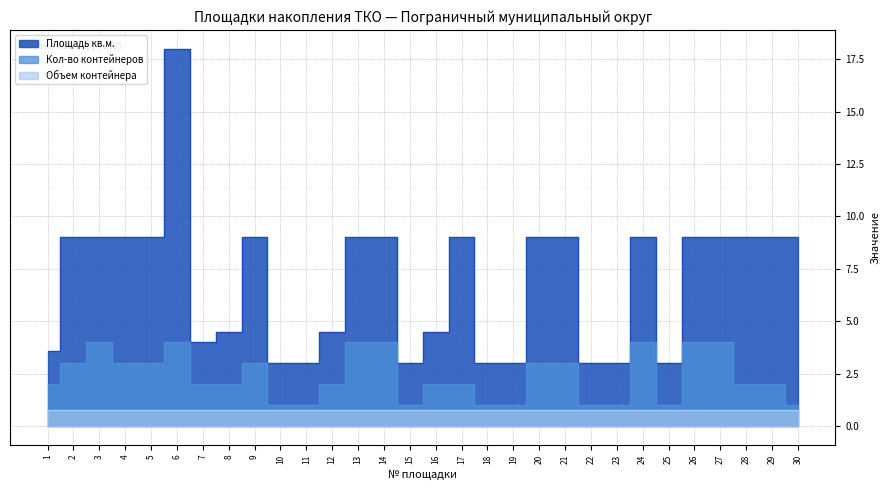

Which series has the largest total across all categories?

Площадь кв.м.